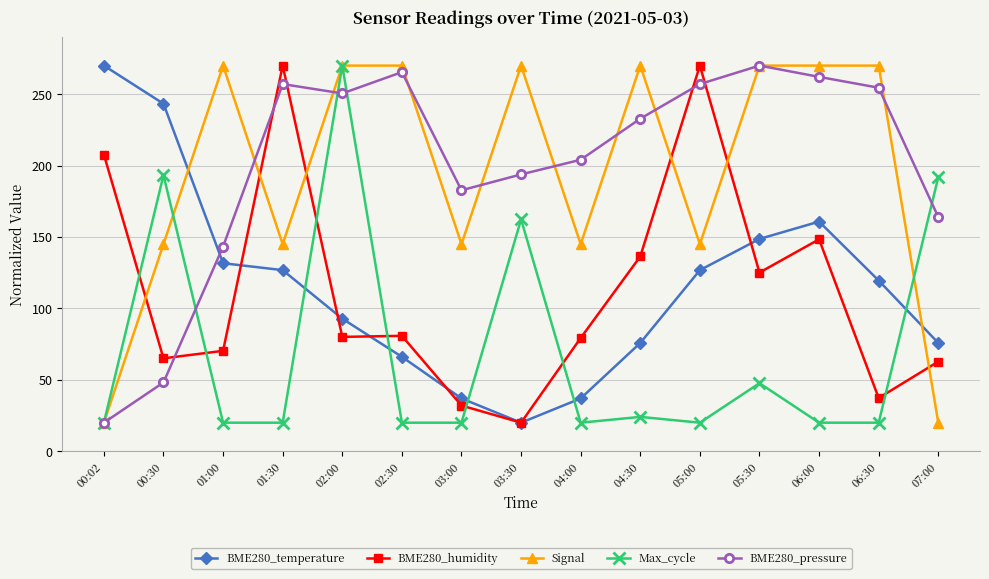

What is the minimum value for BME280_pressure?

20.0